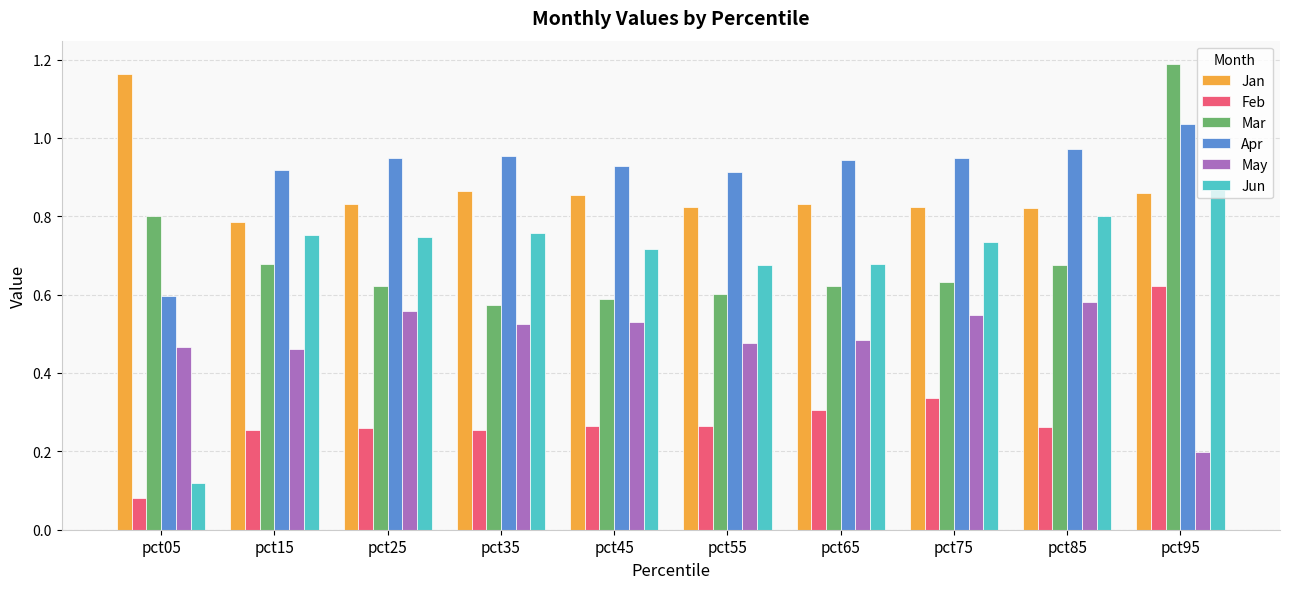

Which category has the lowest value in the Apr series?

pct05